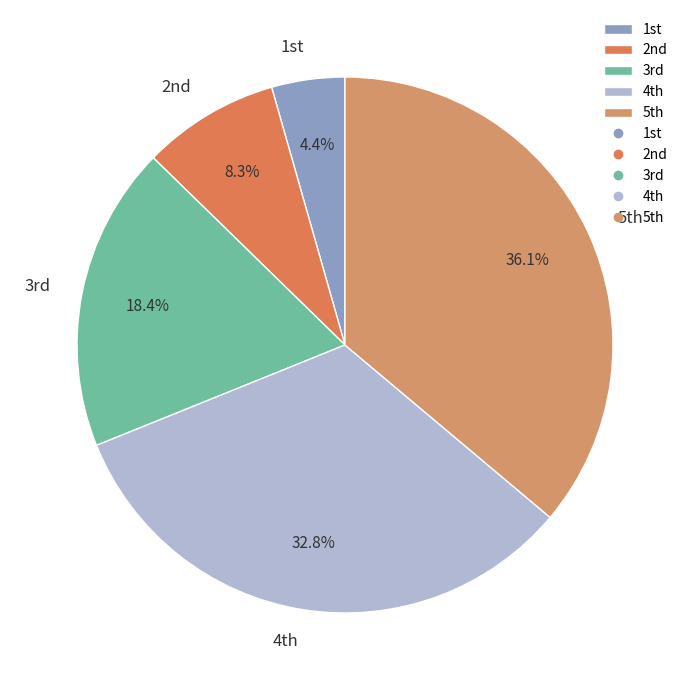

How many segments does this pie chart have?

5